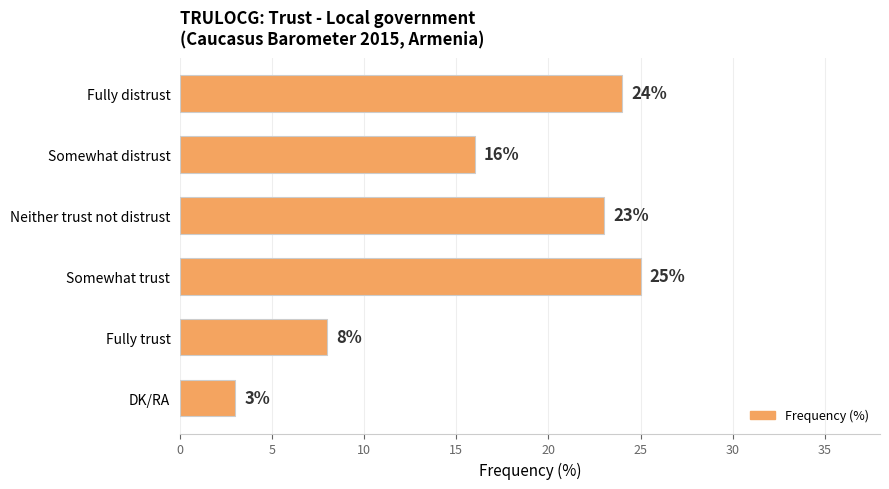

Reading top to bottom, list all the values displayed in this chart.

24	16	23	25	8	3